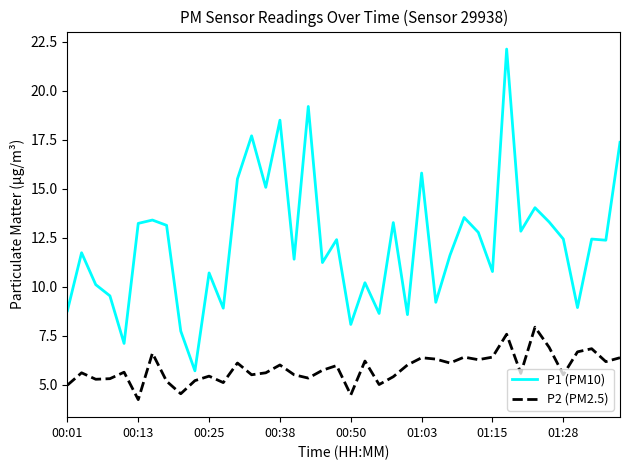

List the series in order of their overall mean, highest first.

P1 (PM10), P2 (PM2.5)